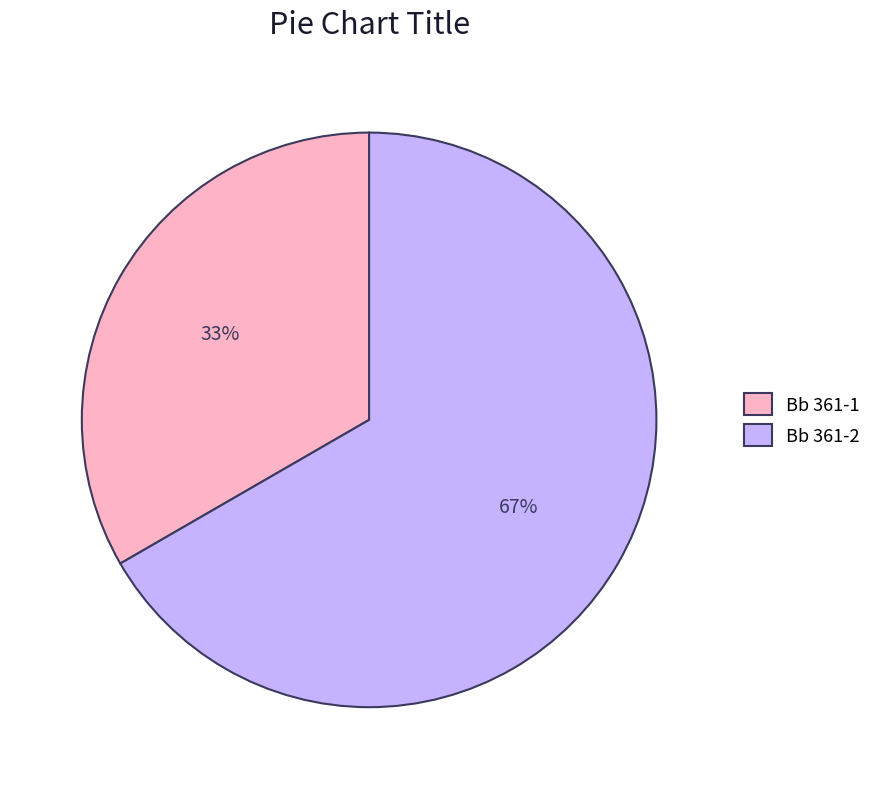

Does Bb 361-1 represent more than half of the total?

No